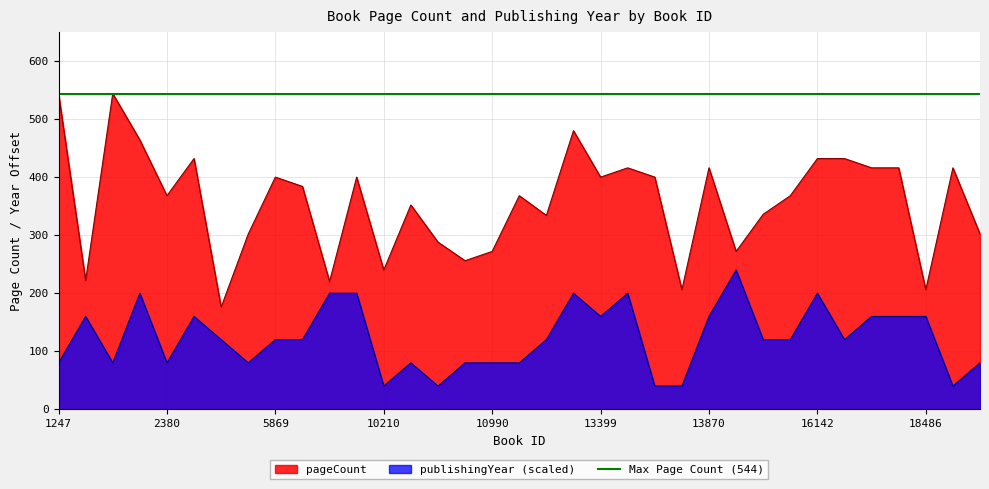

How many data points in publishingYear are less than 120?

14